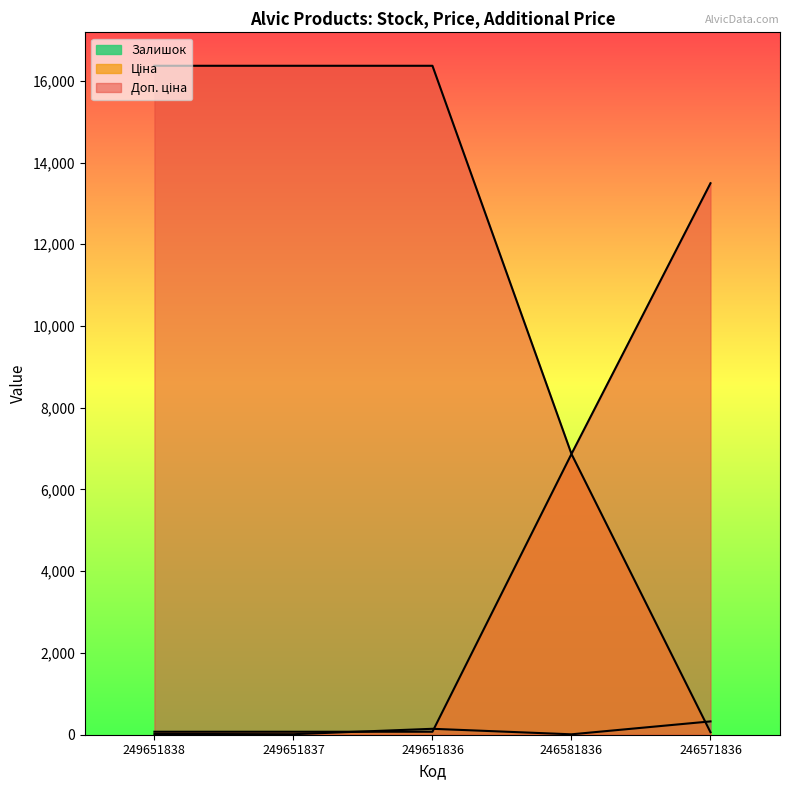

Between 246581836 and 246571836, which is larger?

246571836